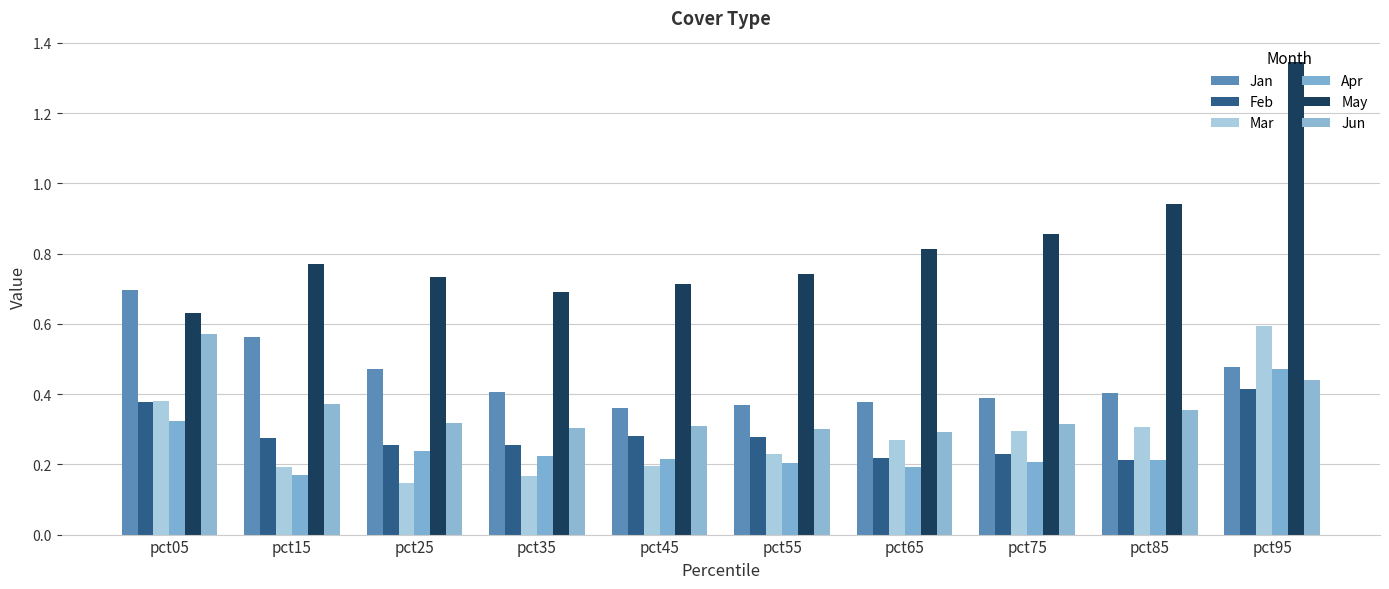

What is the value of the Apr bar at the 4th from the left?

0.2